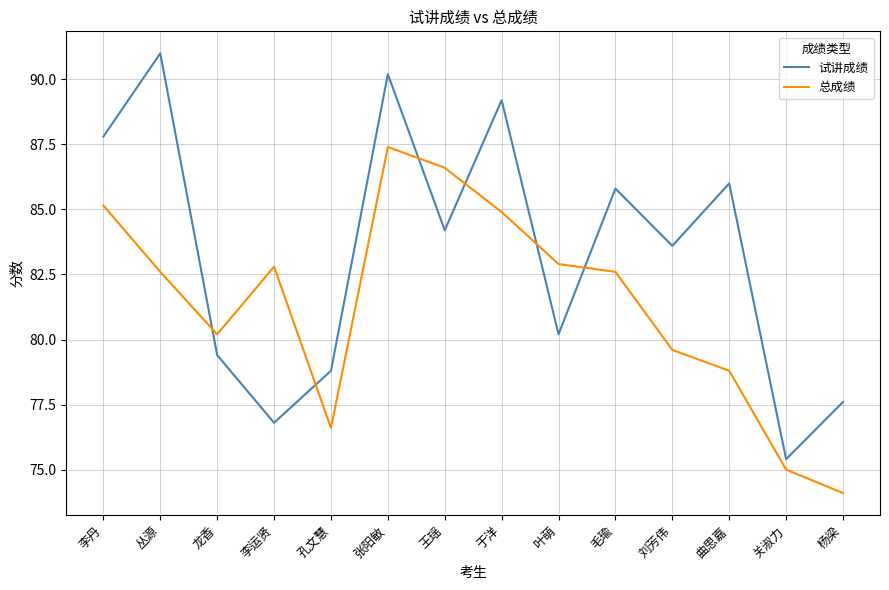

The value of 试讲成绩 at 李运贤 is 76.8. True or false?

True